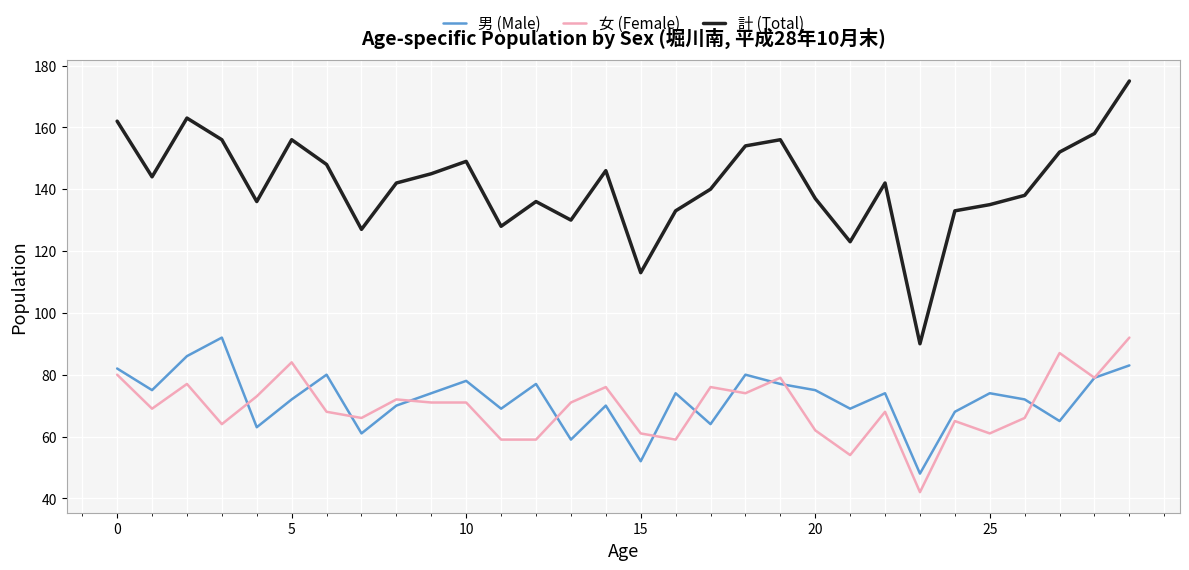

What is the sum of all 男 (Male) values?

2162